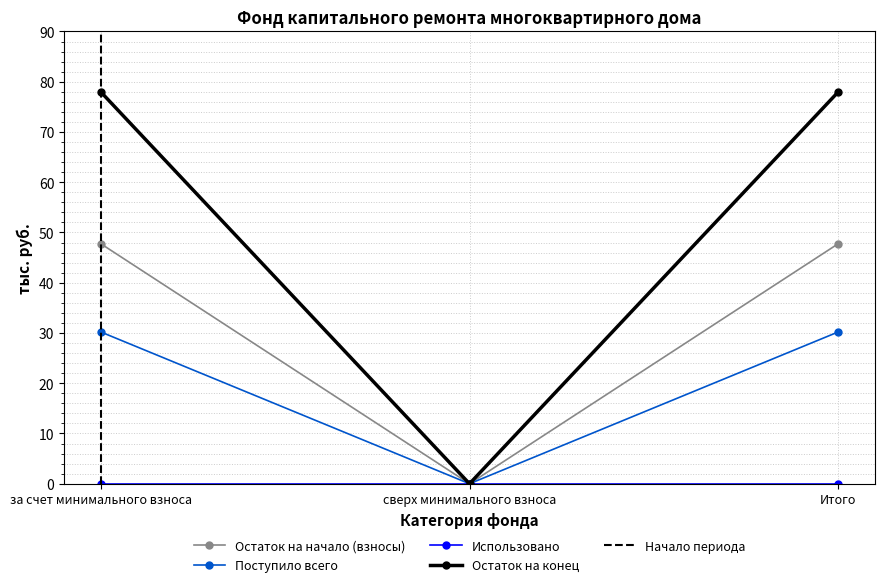

Which series changed the most between за счет минимального взноса and Итого?

Остаток на начало (взносы)